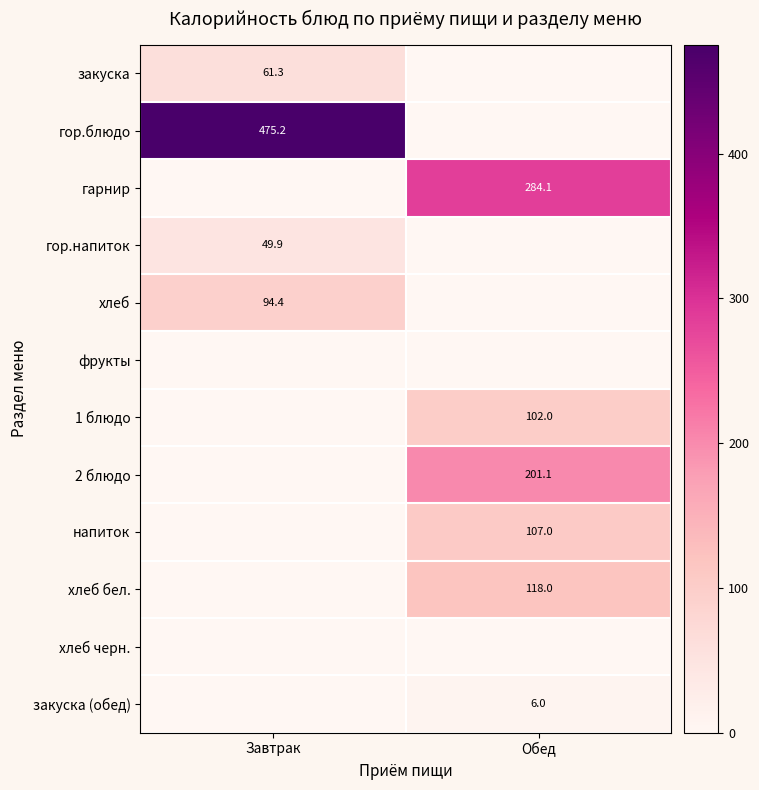

Is the value of 1 блюдо at Обед greater than the value of хлеб at Завтрак?

Yes